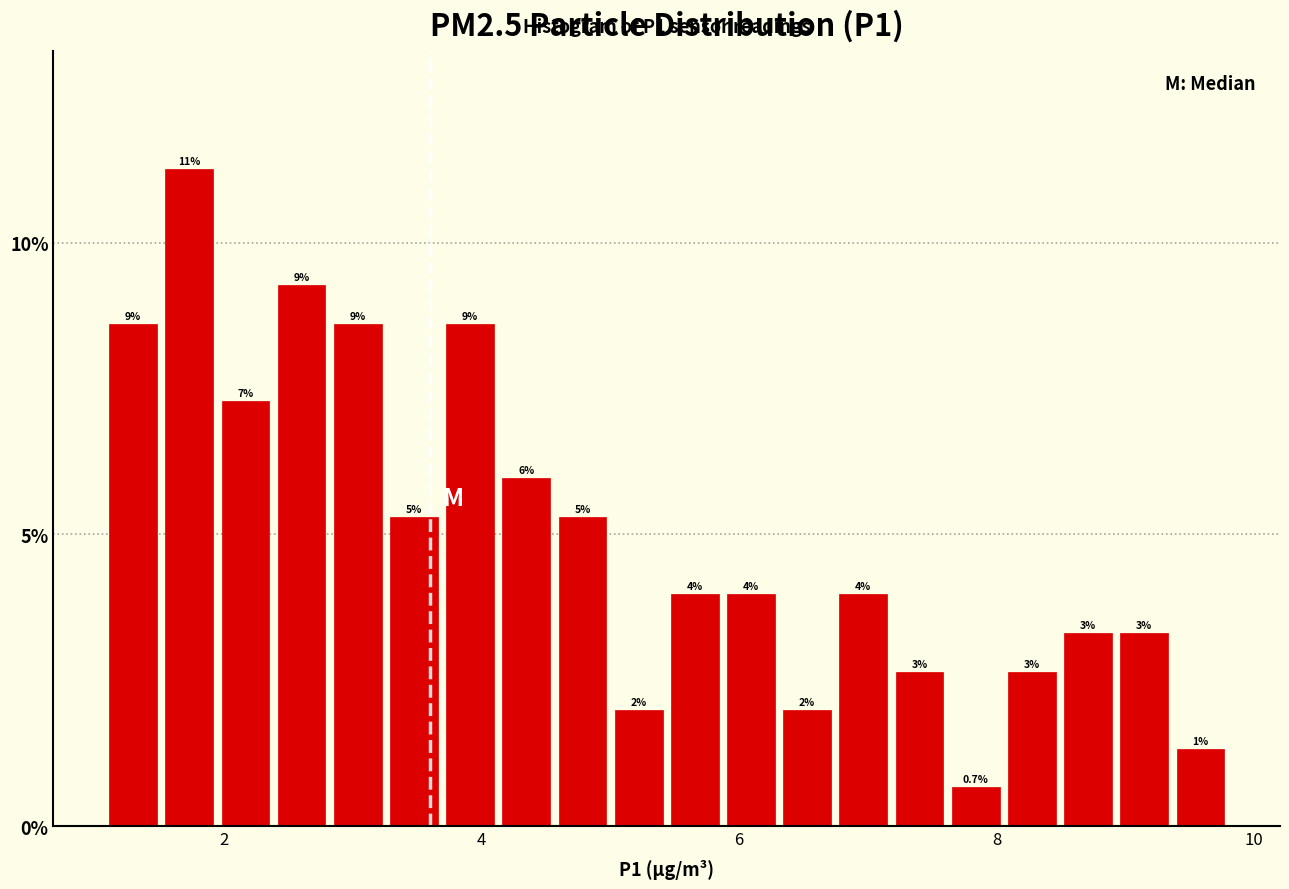

Around what value on the x-axis is the tallest bar? Give the approximate position of its centre, as read against the axis.

1.8